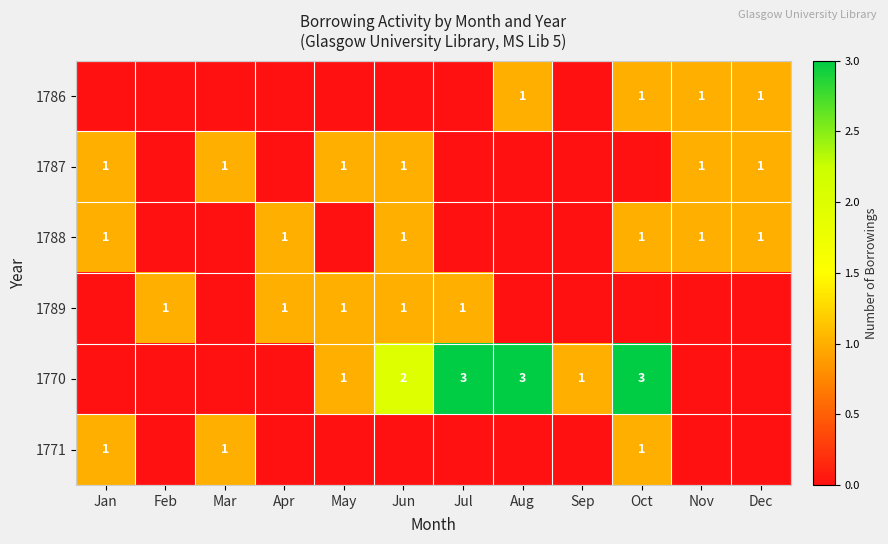

What is the total value across all series at Nov?

3